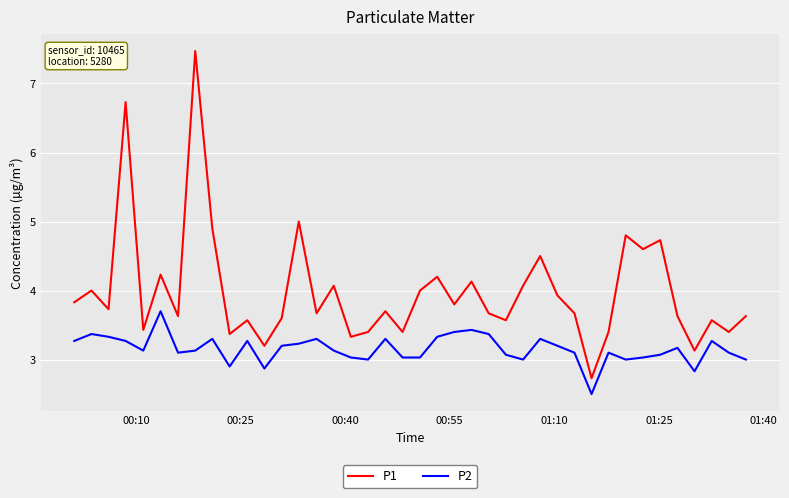

Which series has the widest spread of values?

P1